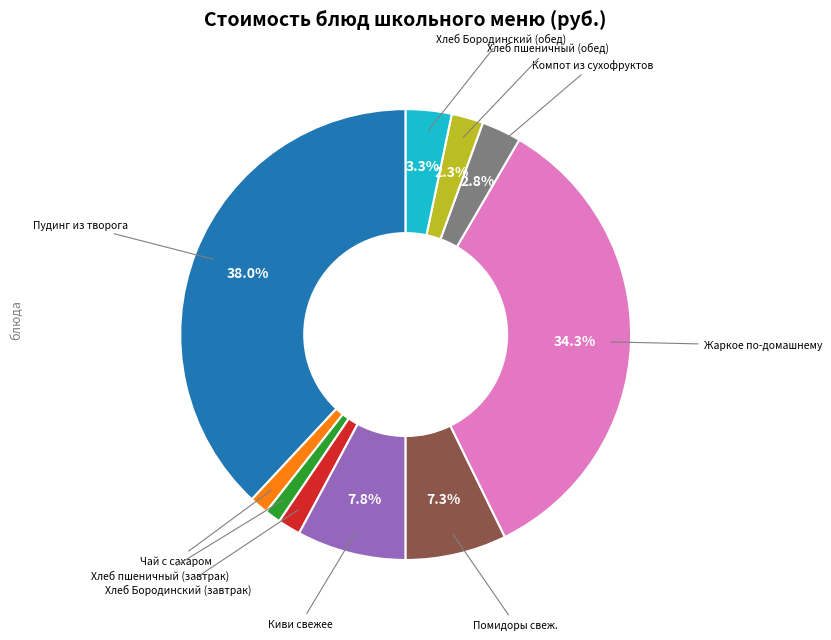

Is there a majority slice in this chart?

No